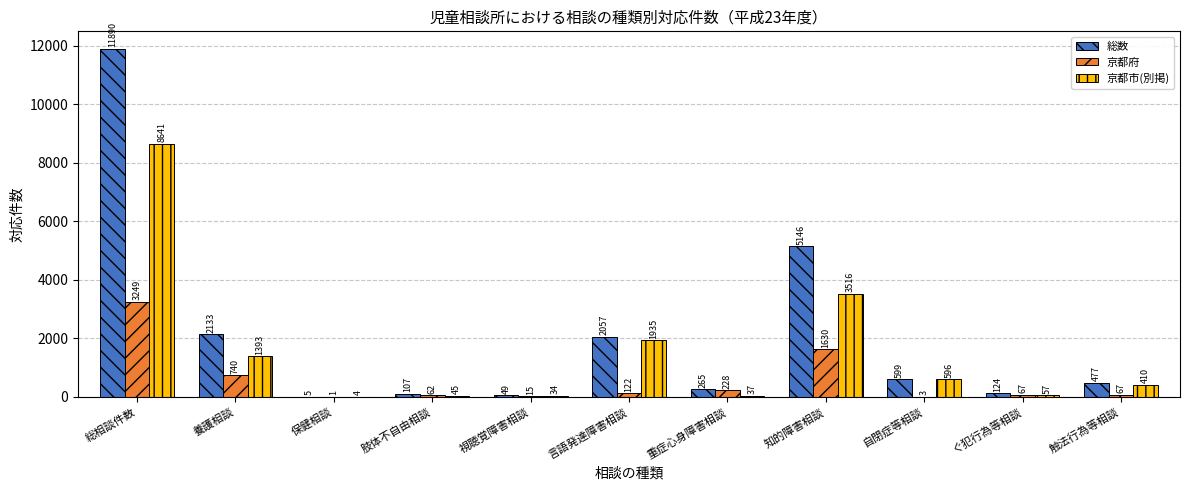

Reading right to left, what are all the values shown in this chart?

総数: 477	124	599	5146	265	2057	49	107	5	2133	11890
京都府: 67	67	3	1630	228	122	15	62	1	740	3249
京都市(別掲): 410	57	596	3516	37	1935	34	45	4	1393	8641